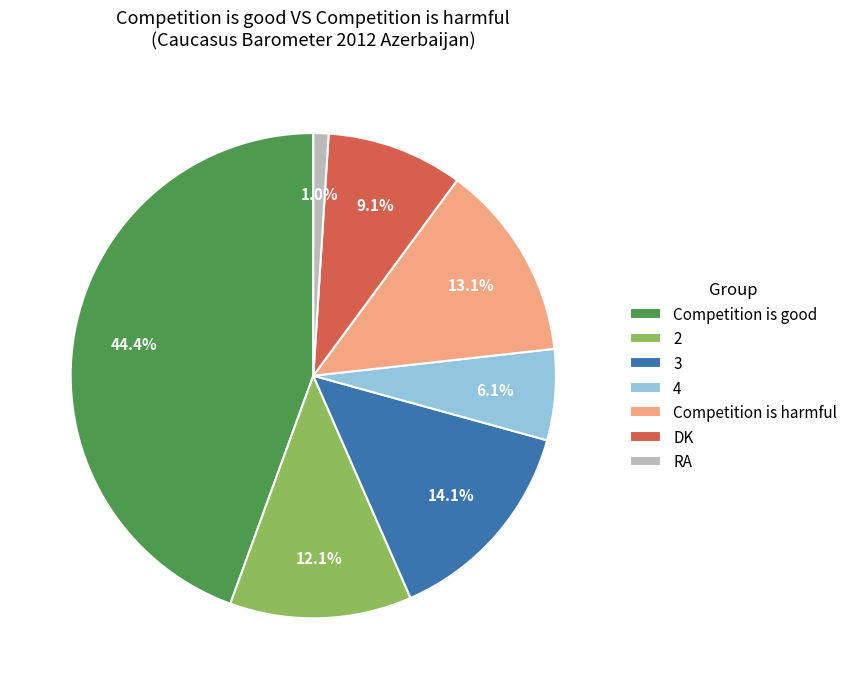

What percentage do RA and DK together represent?

10.1%